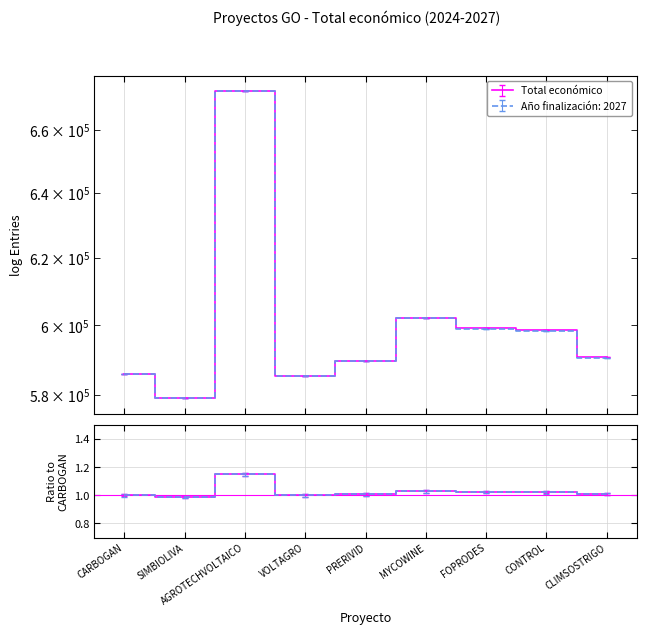

The value at PRERIVID is 155795.2. True or false?

False